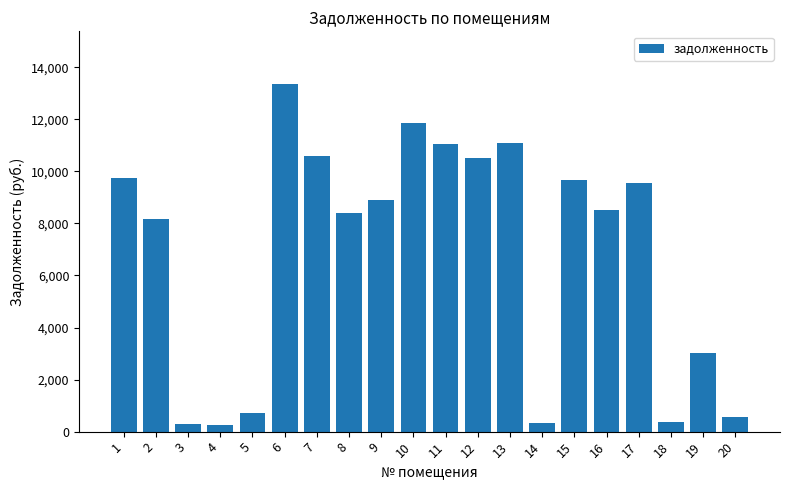

Approximately how many times larger is the value at 10 compared to 16?

1.4